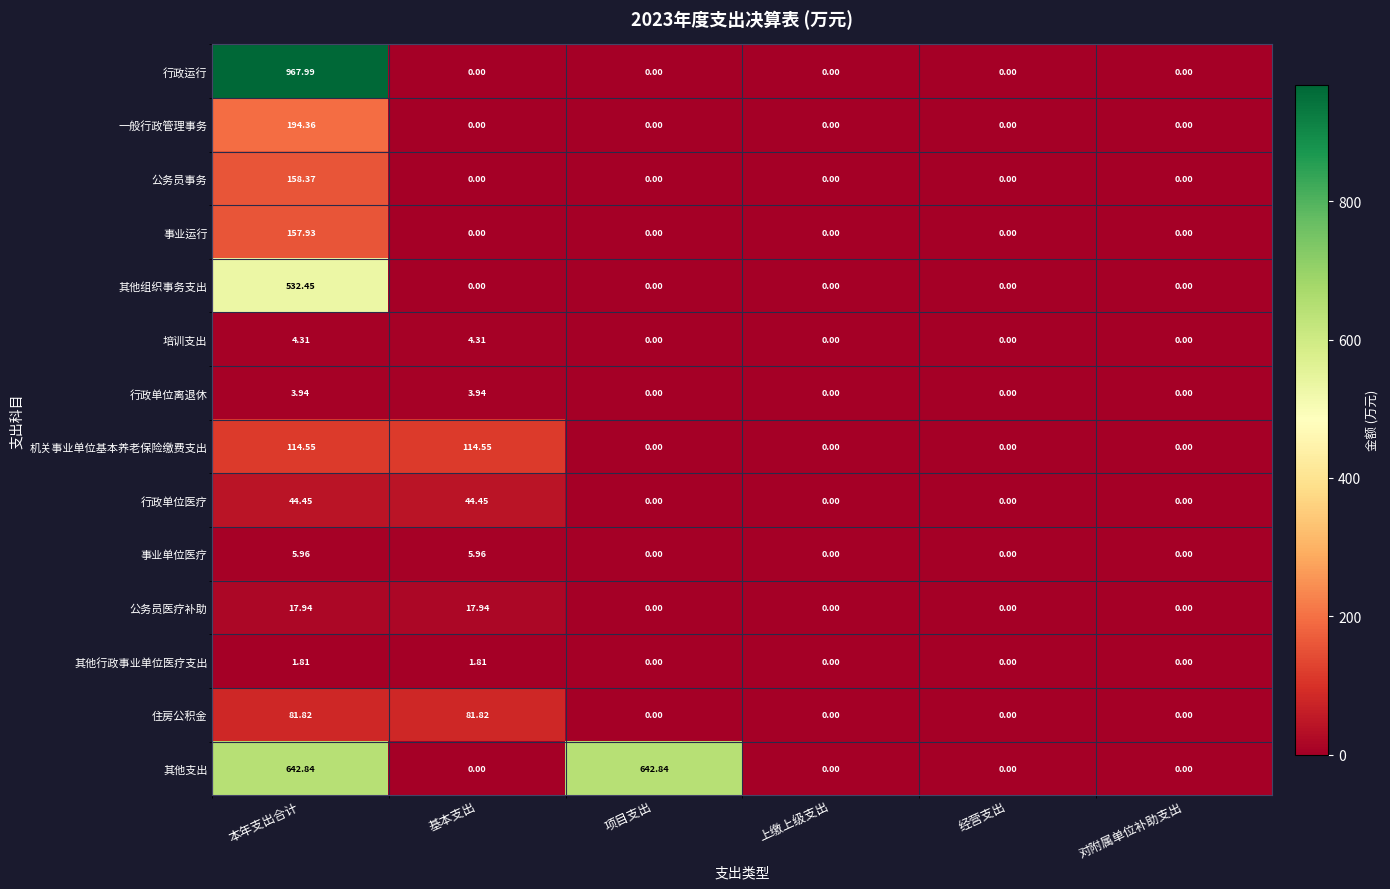

Which series has the largest total across all categories?

其他支出